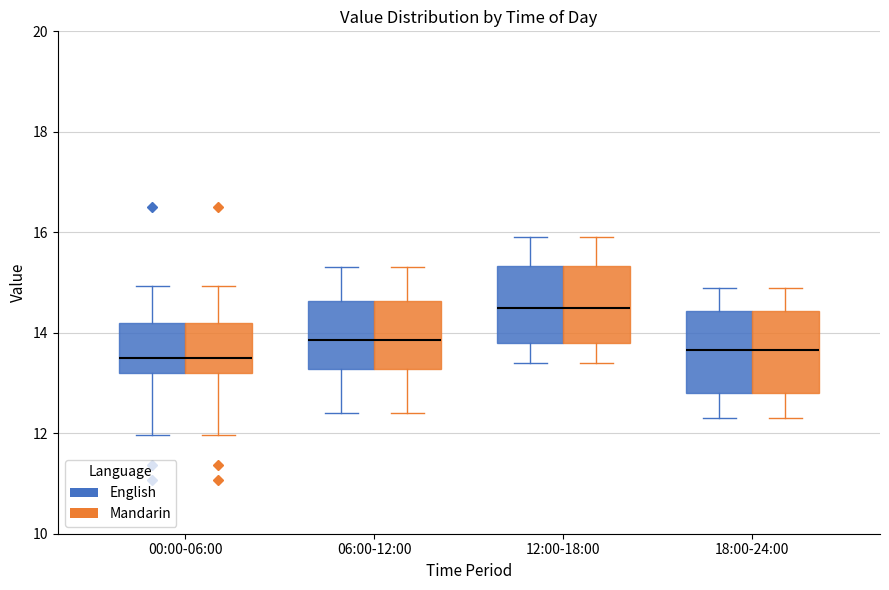

Reading left to right, transcribe this box plot: for each box, give where its median line is, the range the box spans, and where its two whiskers end, as read against the y-axis. The values are not printed on the chart, so give them approximately, as read against the axis.

00:00-06:00 (English): median 13.6, box 13.2 to 14.2, whiskers 12.0 to 15.0
00:00-06:00 (Mandarin): median 13.6, box 13.2 to 14.2, whiskers 12.0 to 15.0
06:00-12:00 (English): median 13.8, box 13.2 to 14.6, whiskers 12.4 to 15.4
06:00-12:00 (Mandarin): median 13.8, box 13.2 to 14.6, whiskers 12.4 to 15.4
12:00-18:00 (English): median 14.6, box 13.8 to 15.4, whiskers 13.4 to 16.0
12:00-18:00 (Mandarin): median 14.6, box 13.8 to 15.4, whiskers 13.4 to 16.0
18:00-24:00 (English): median 13.6, box 12.8 to 14.4, whiskers 12.4 to 15.0
18:00-24:00 (Mandarin): median 13.6, box 12.8 to 14.4, whiskers 12.4 to 15.0